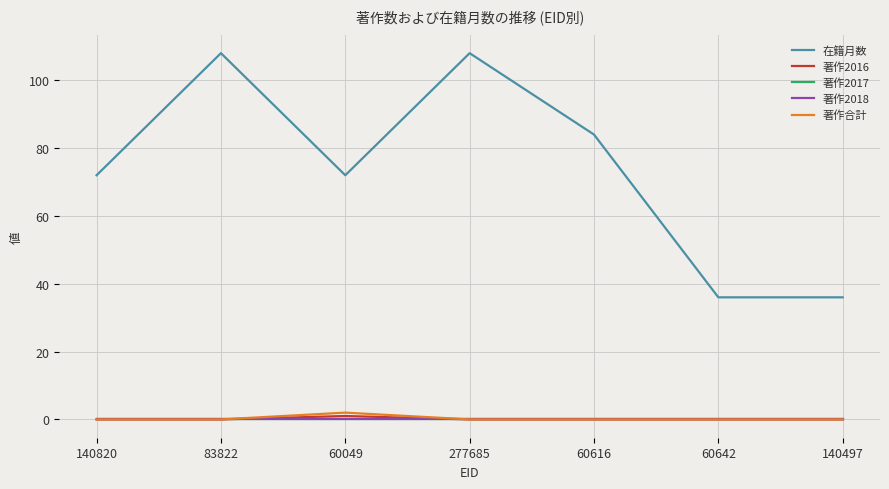

What is the difference between the highest and lowest values at 60616?

84